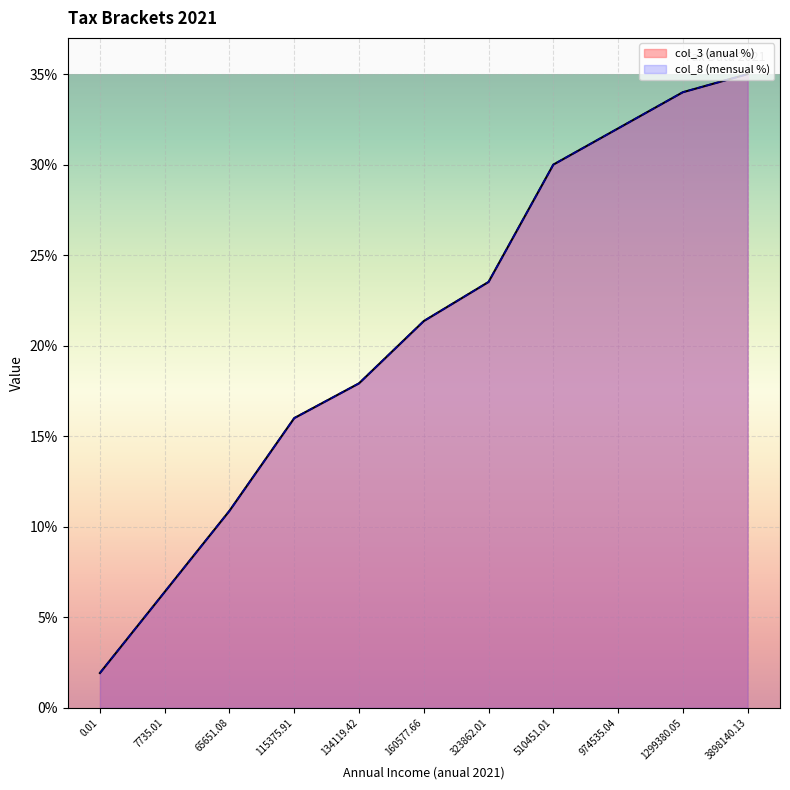

What value does the col_8 (mensual %) series have at 160577.66?

21.4